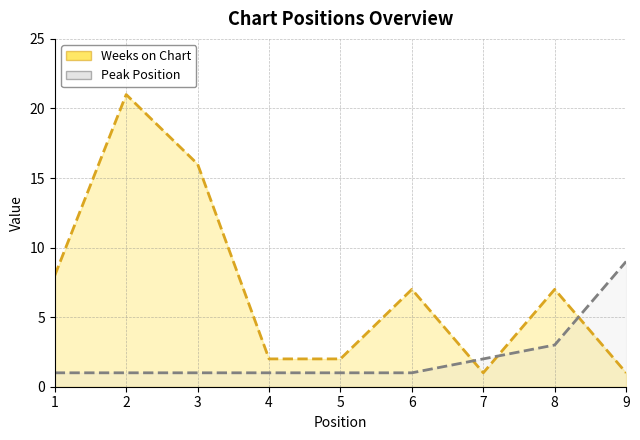

Rank the series at 3 from lowest to highest value.

Peak Position, Weeks on Chart